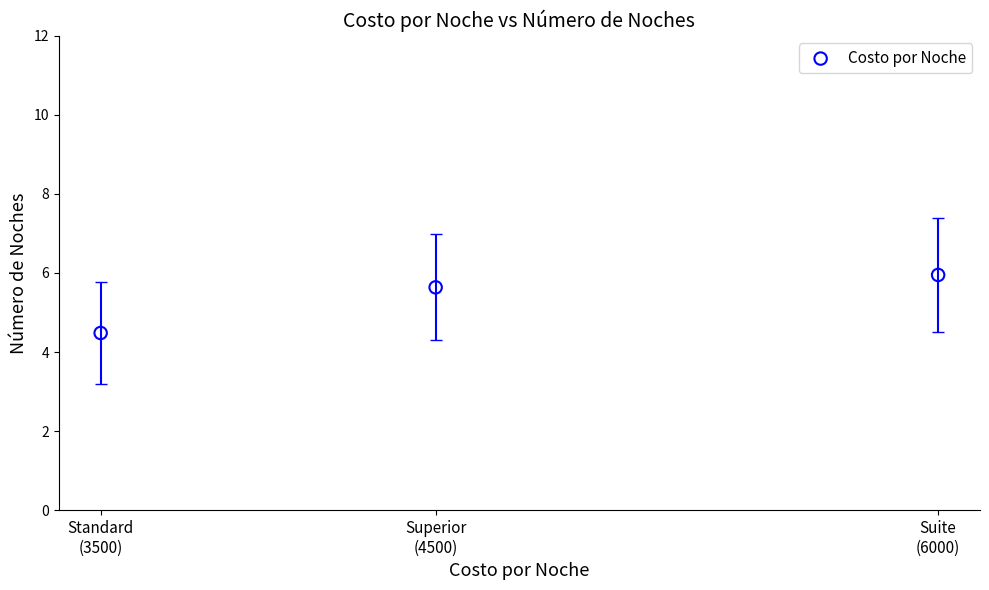

What is the average X value?

4666.7